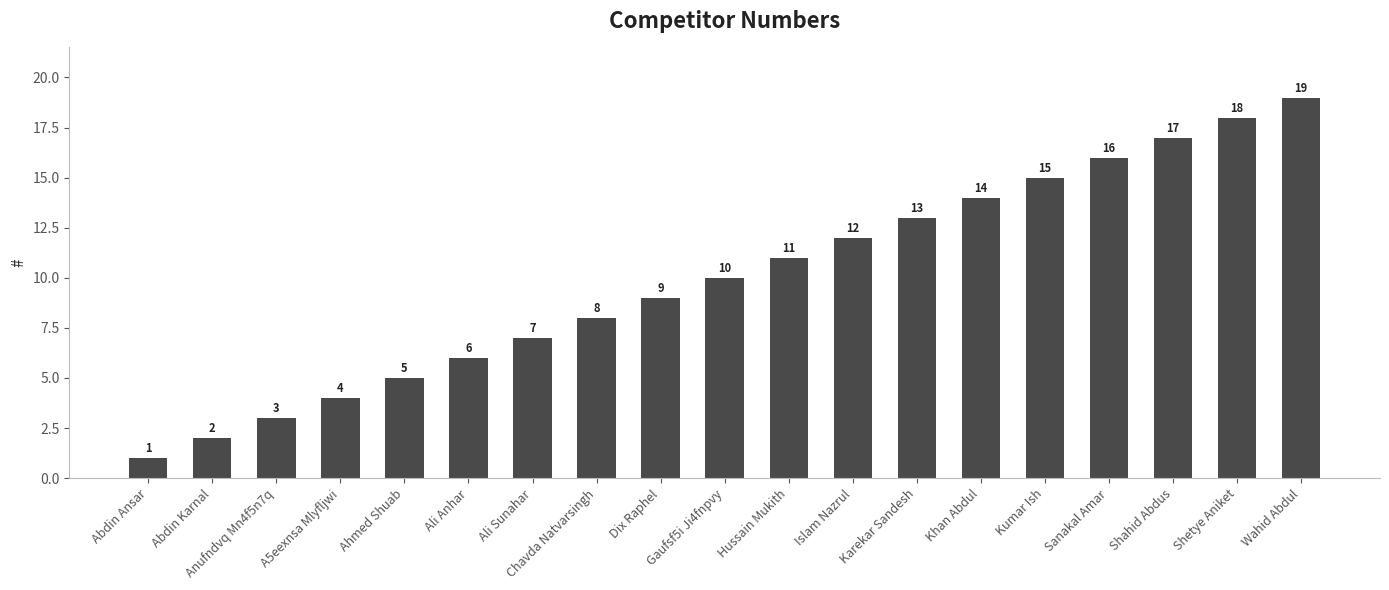

Reading left to right, what are all the values shown in this chart?

1	2	3	4	5	6	7	8	9	10	11	12	13	14	15	16	17	18	19